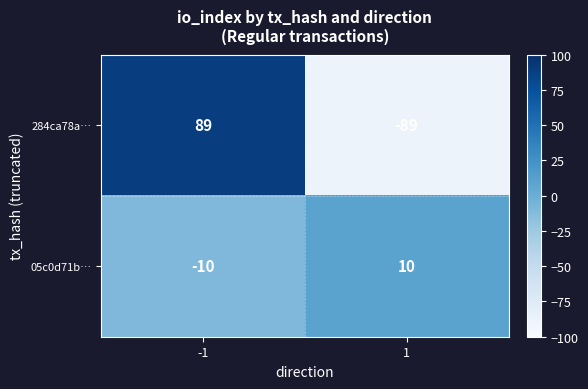

What is the difference between the maximum and minimum values in the 05c0d71b… series?

20